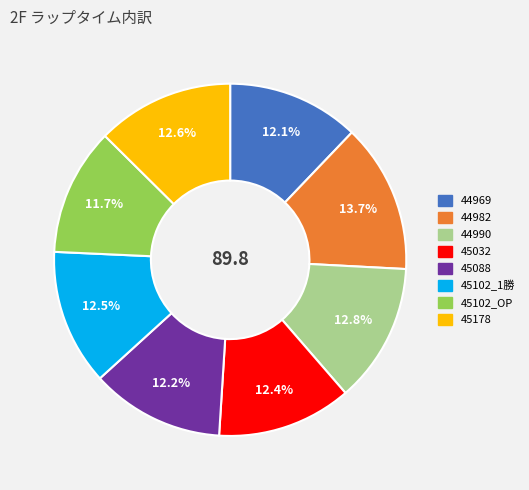

Approximately how many times larger is the value at 44990 compared to 44982?

0.9